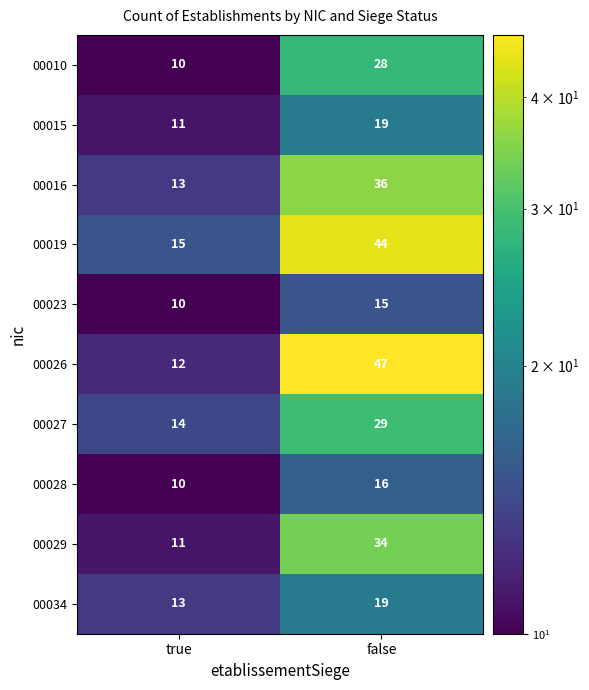

The 00026 series shows 5 at true. True or false?

False